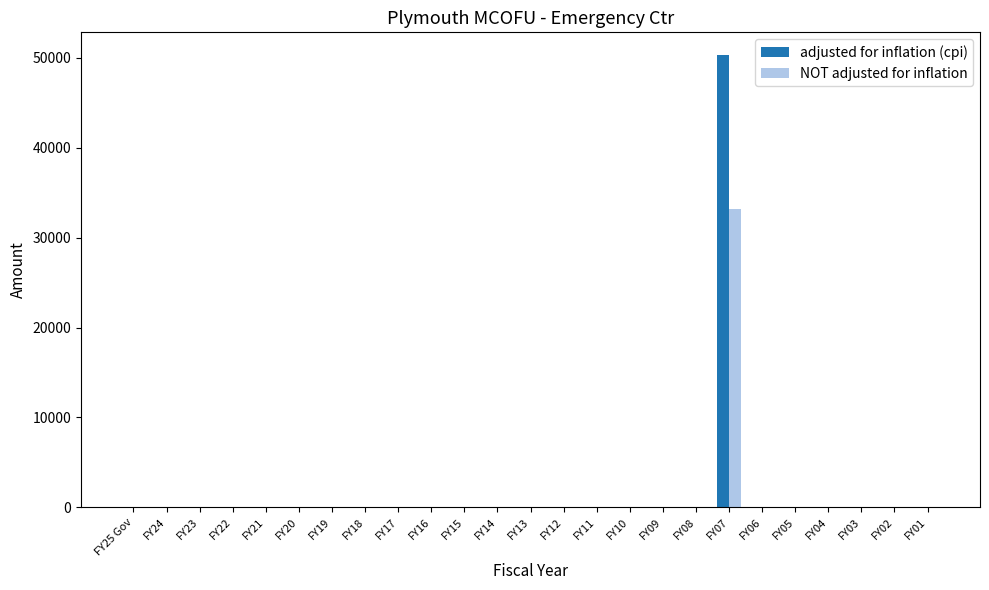

Reading right to left, list all the values displayed in this chart.

adjusted for inflation (cpi): 0	0	0	0	0	0	50315	0	0	0	0	0	0	0	0	0	0	0	0	0	0	0	0	0	0
NOT adjusted for inflation: 0	0	0	0	0	0	33193	0	0	0	0	0	0	0	0	0	0	0	0	0	0	0	0	0	0